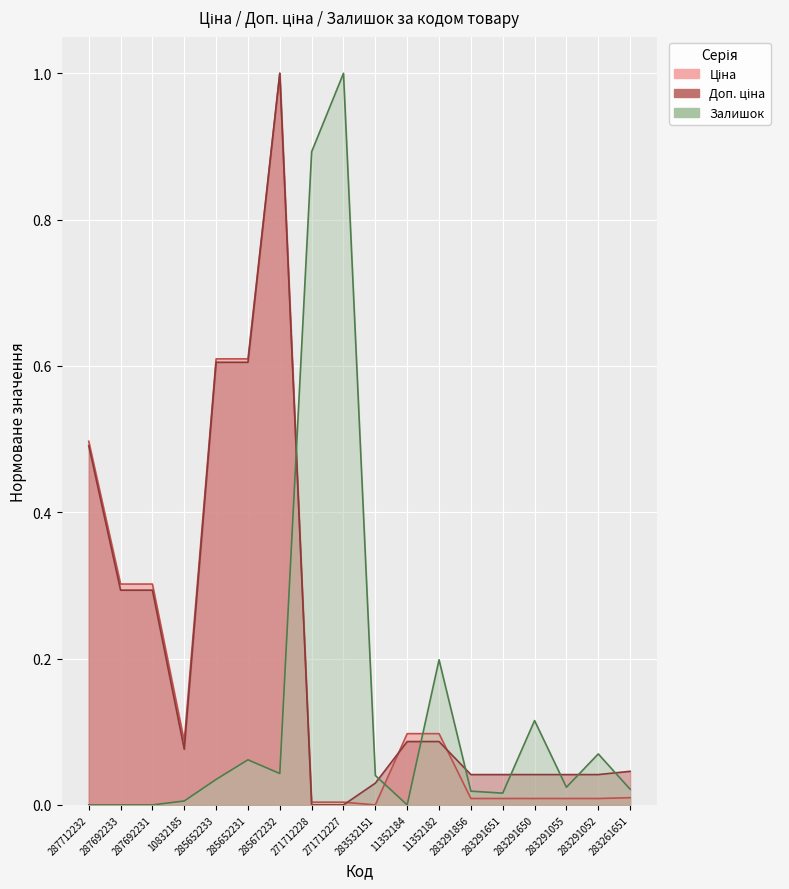

Between which two adjacent categories do Залишок and Доп. ціна first intersect?

285672232 and 271712228